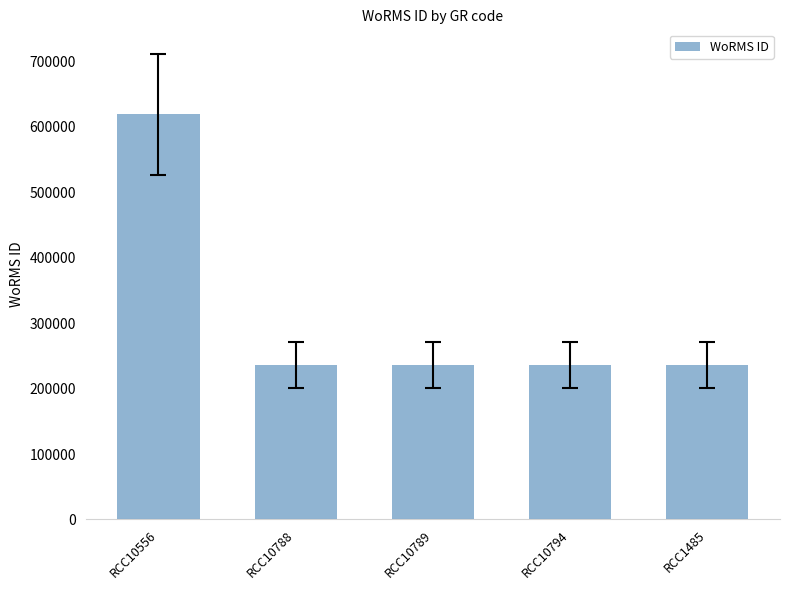

The value at RCC10556 is 618958. True or false?

True